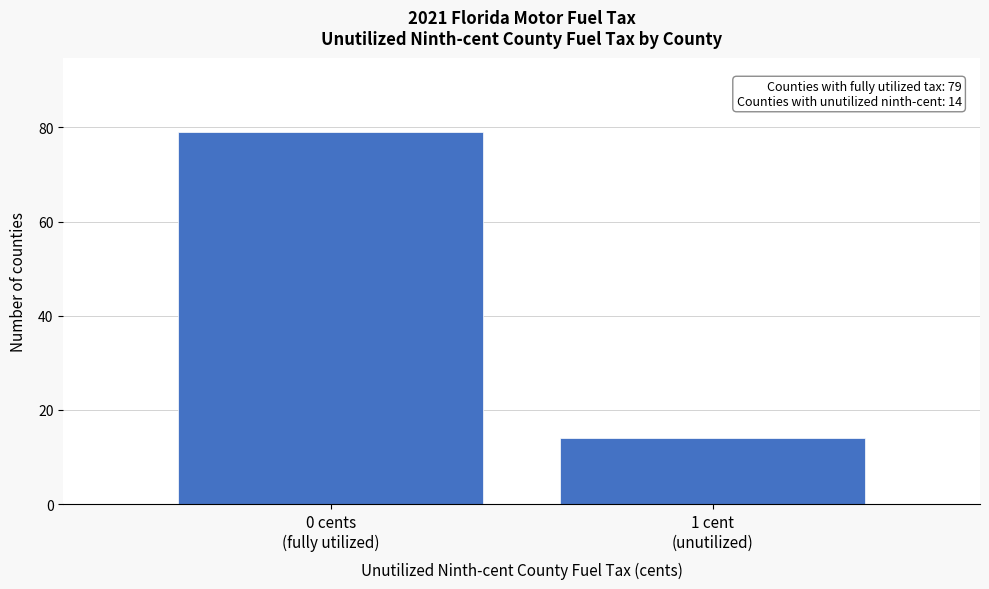

Reading right to left, list all the values displayed in this chart.

14	79